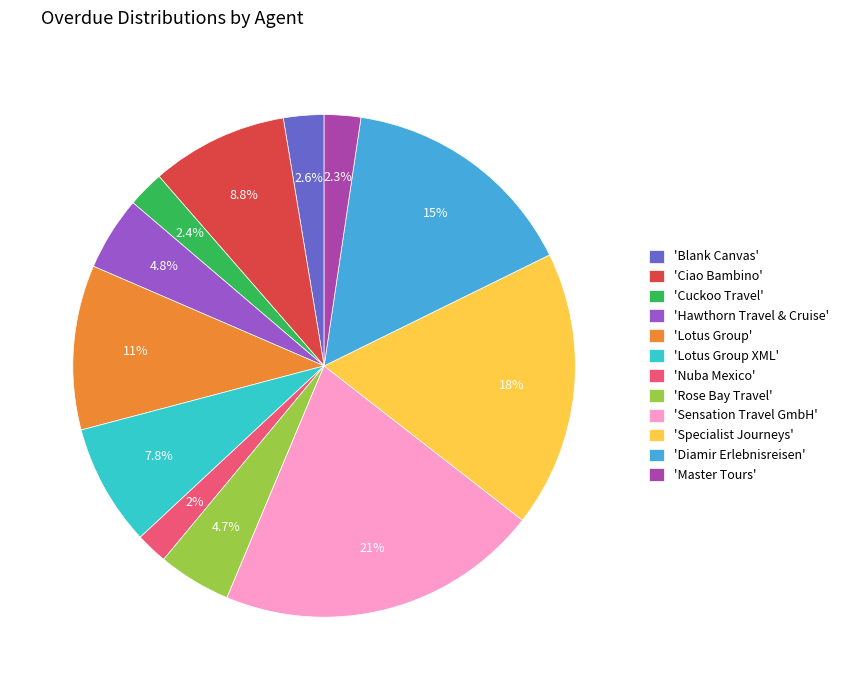

What is the largest slice in the pie chart?

'Sensation Travel GmbH'